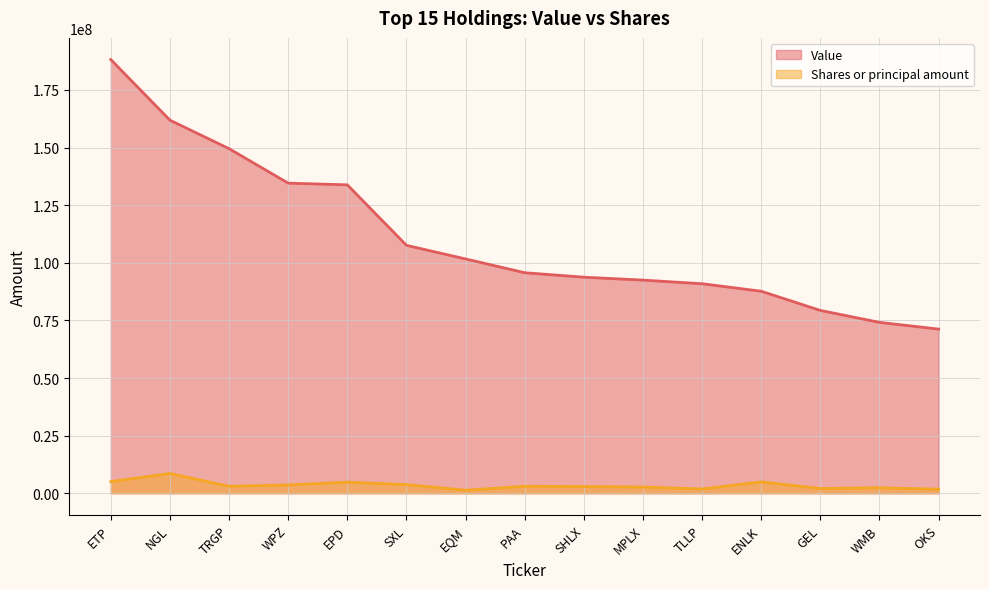

At how many categories does at least one series exceed 150438857?

2